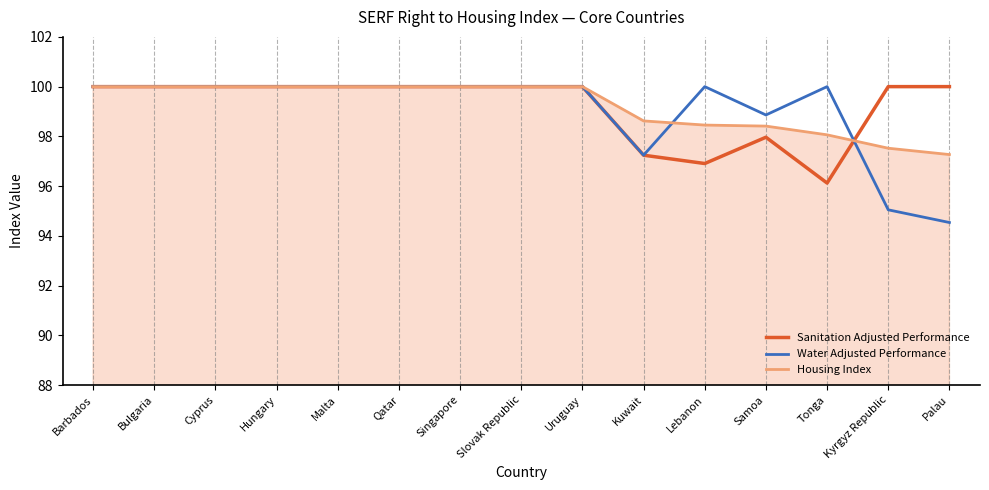

What is the smallest value displayed?

94.5